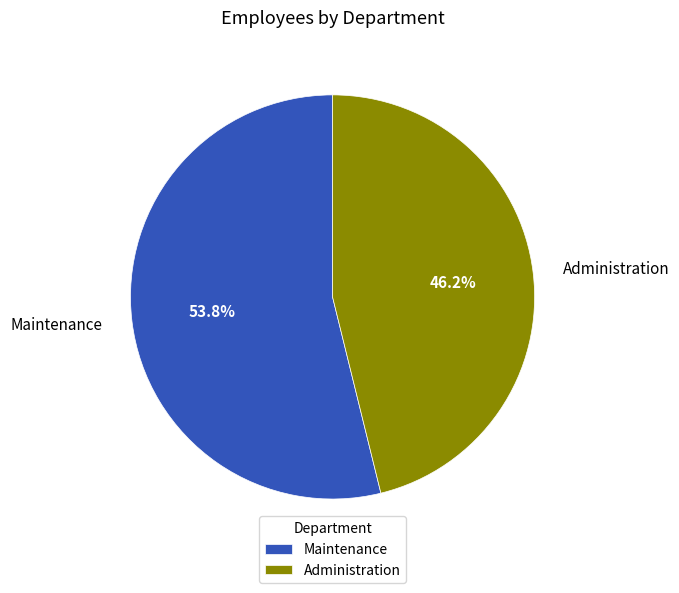

How many segments does this pie chart have?

2